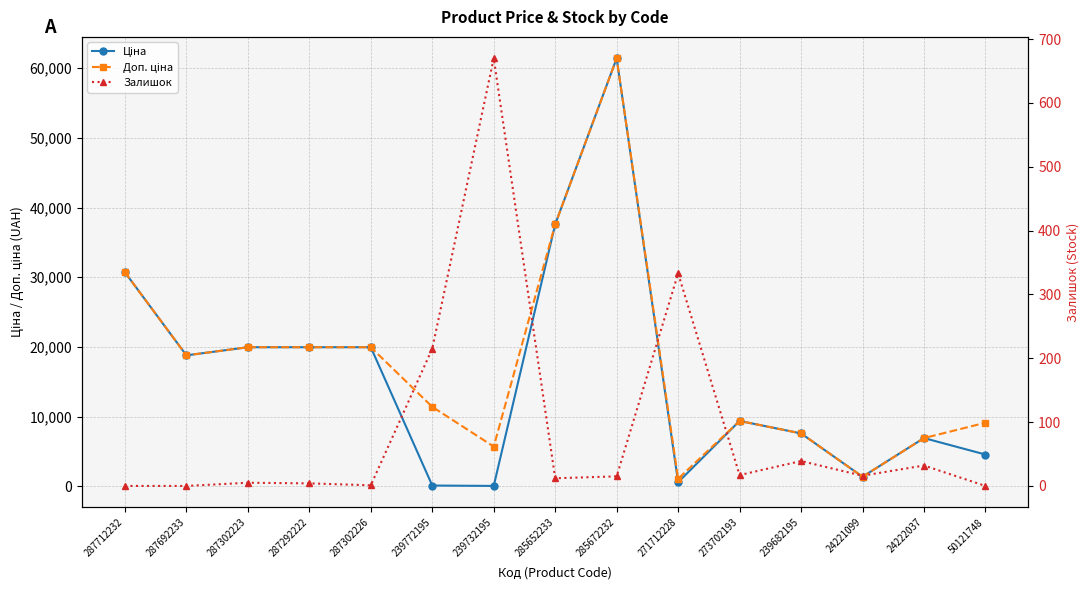

How many interior local valleys does the Доп. ціна series have?

4